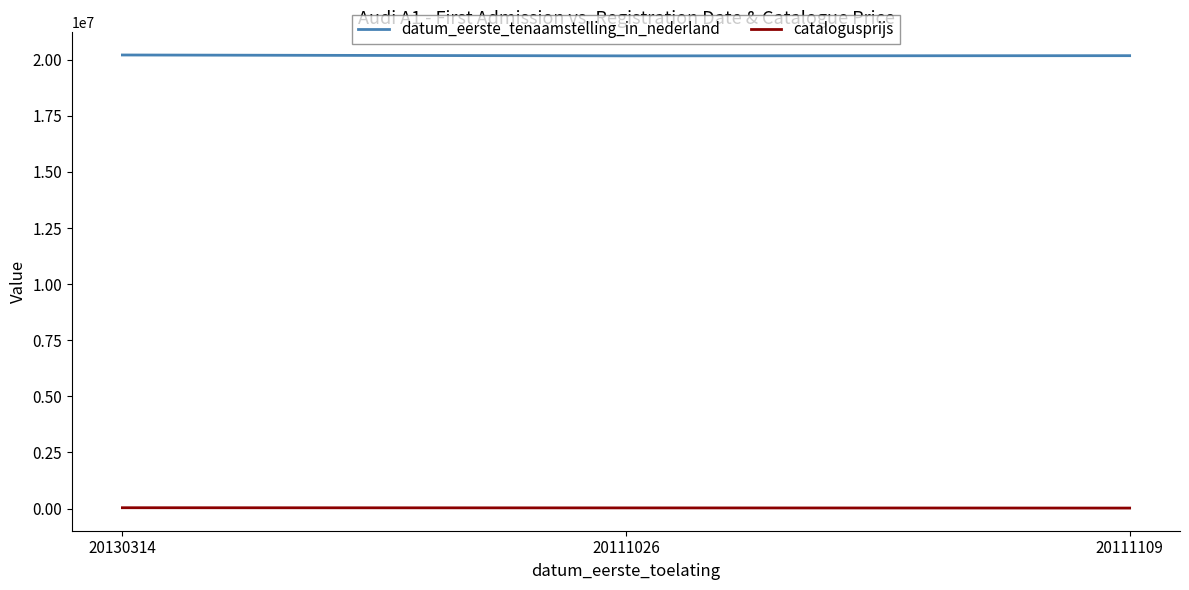

How many lines are shown in the chart?

2